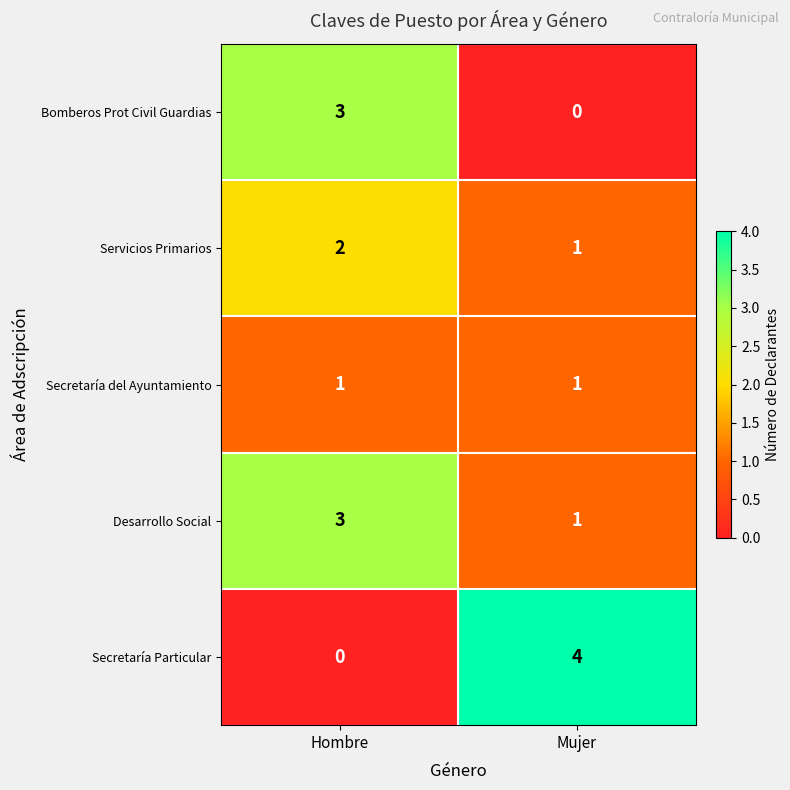

What is the difference between the highest and lowest values at Hombre?

3